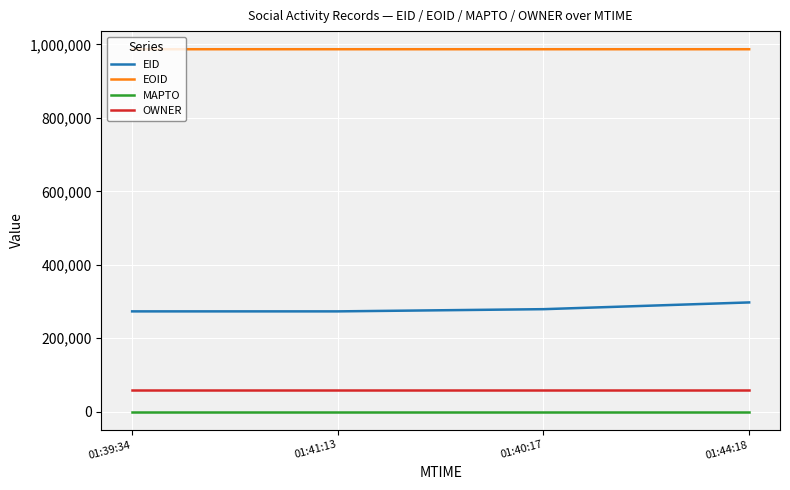

At how many categories does at least one series exceed 409108?

4